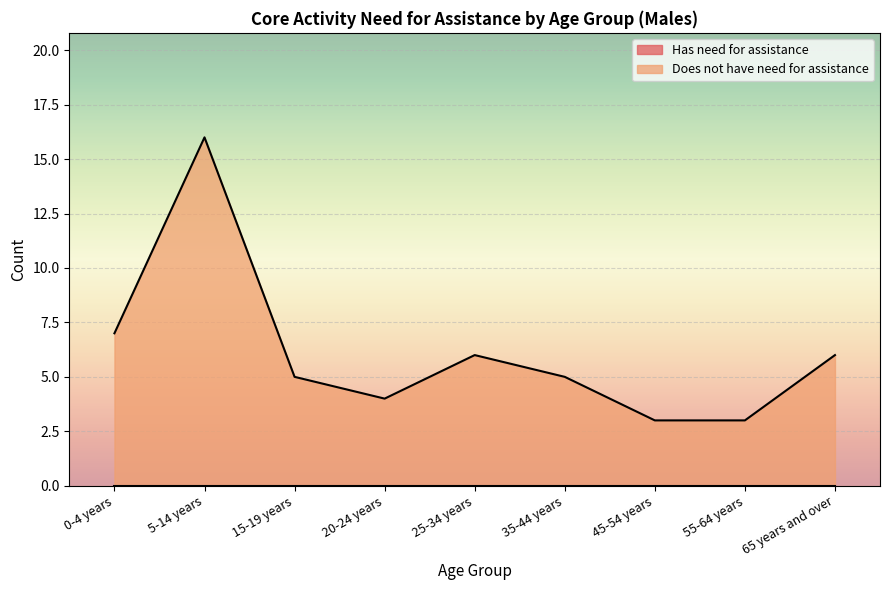

What position from the left is 65 years and over?

9